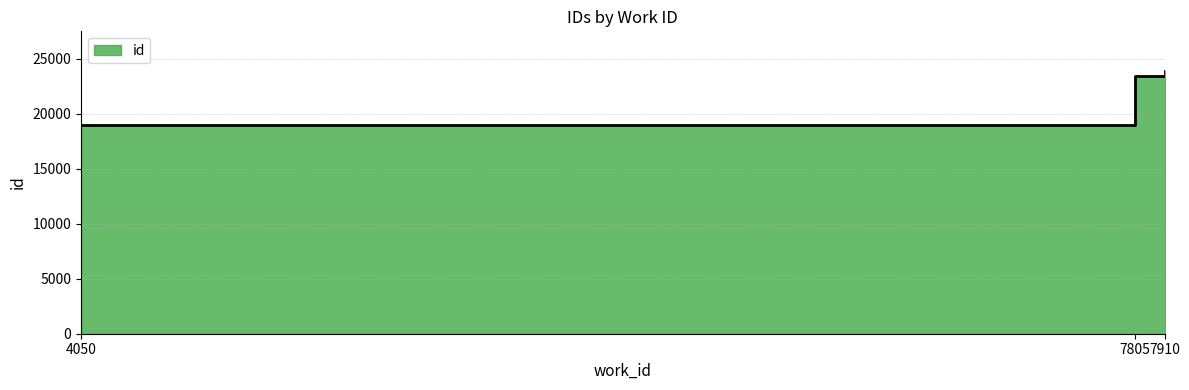

At which label does the data first exceed 23411?

7910